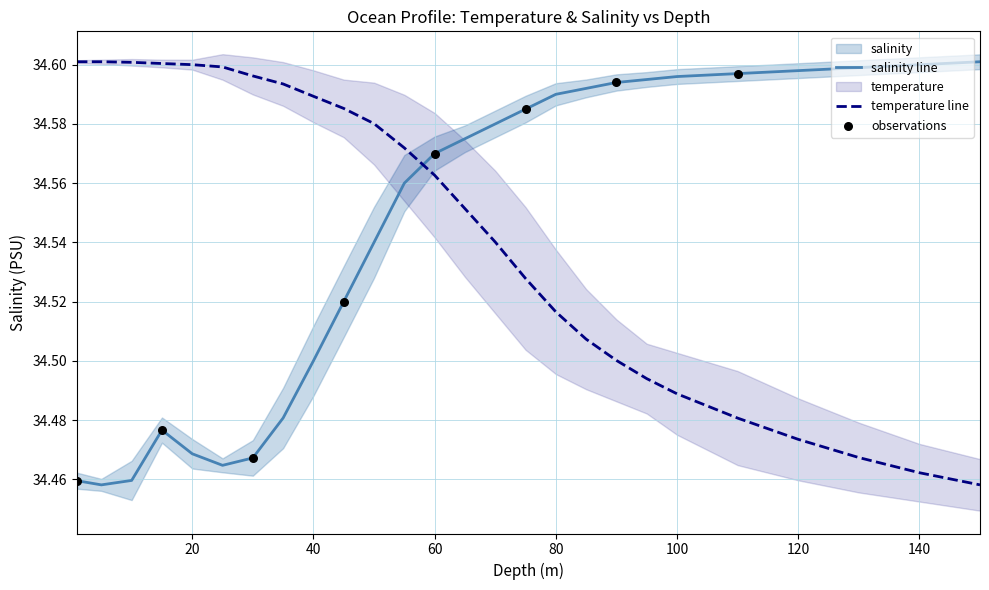

Which series reaches the minimum Y coordinate?

temperature